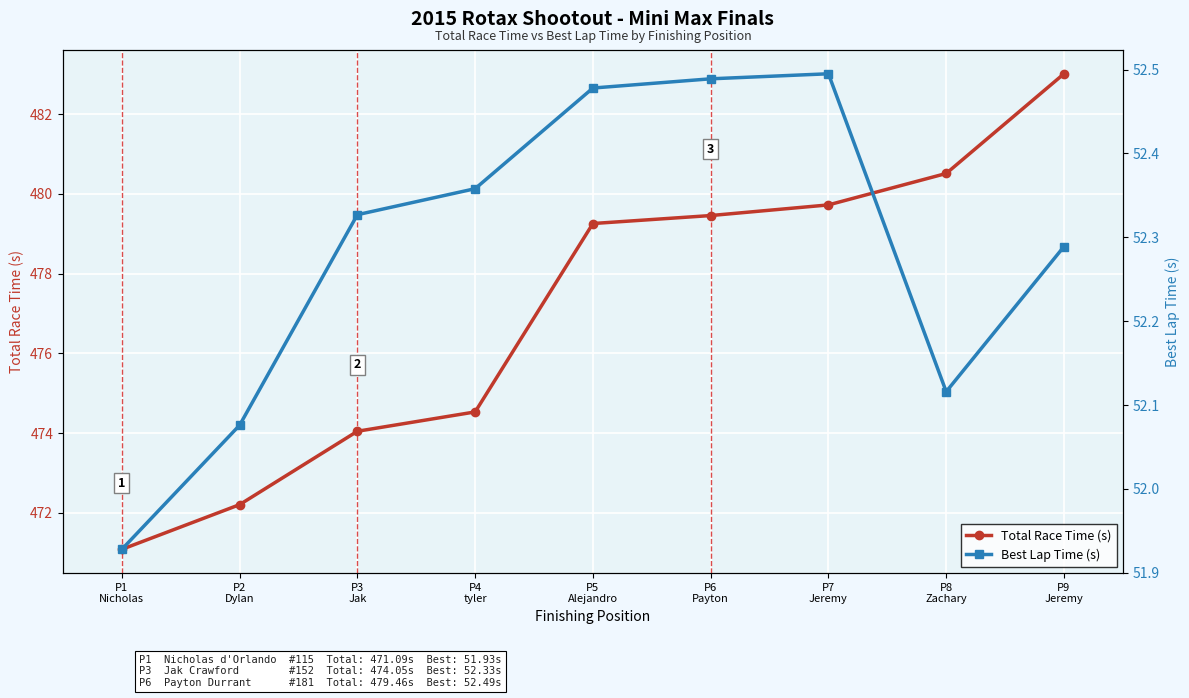

Between P1
Nicholas and P9
Jeremy, which series saw the biggest shift?

Total Race Time (s)